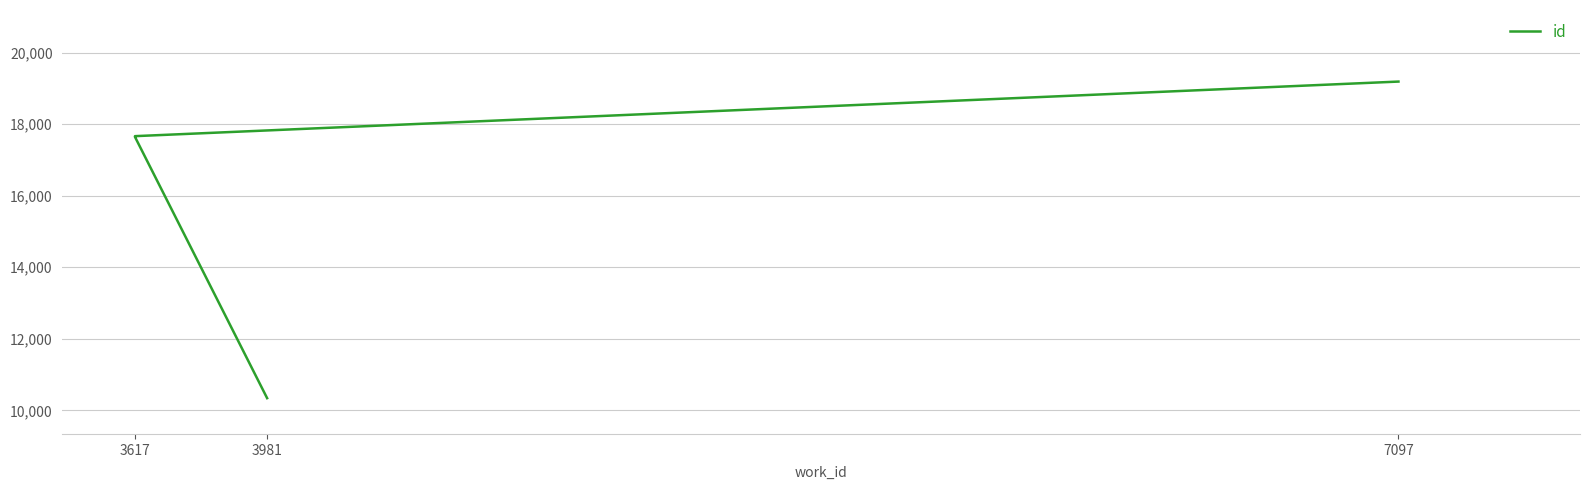

Does the chart display data point markers on the line(s)?

No